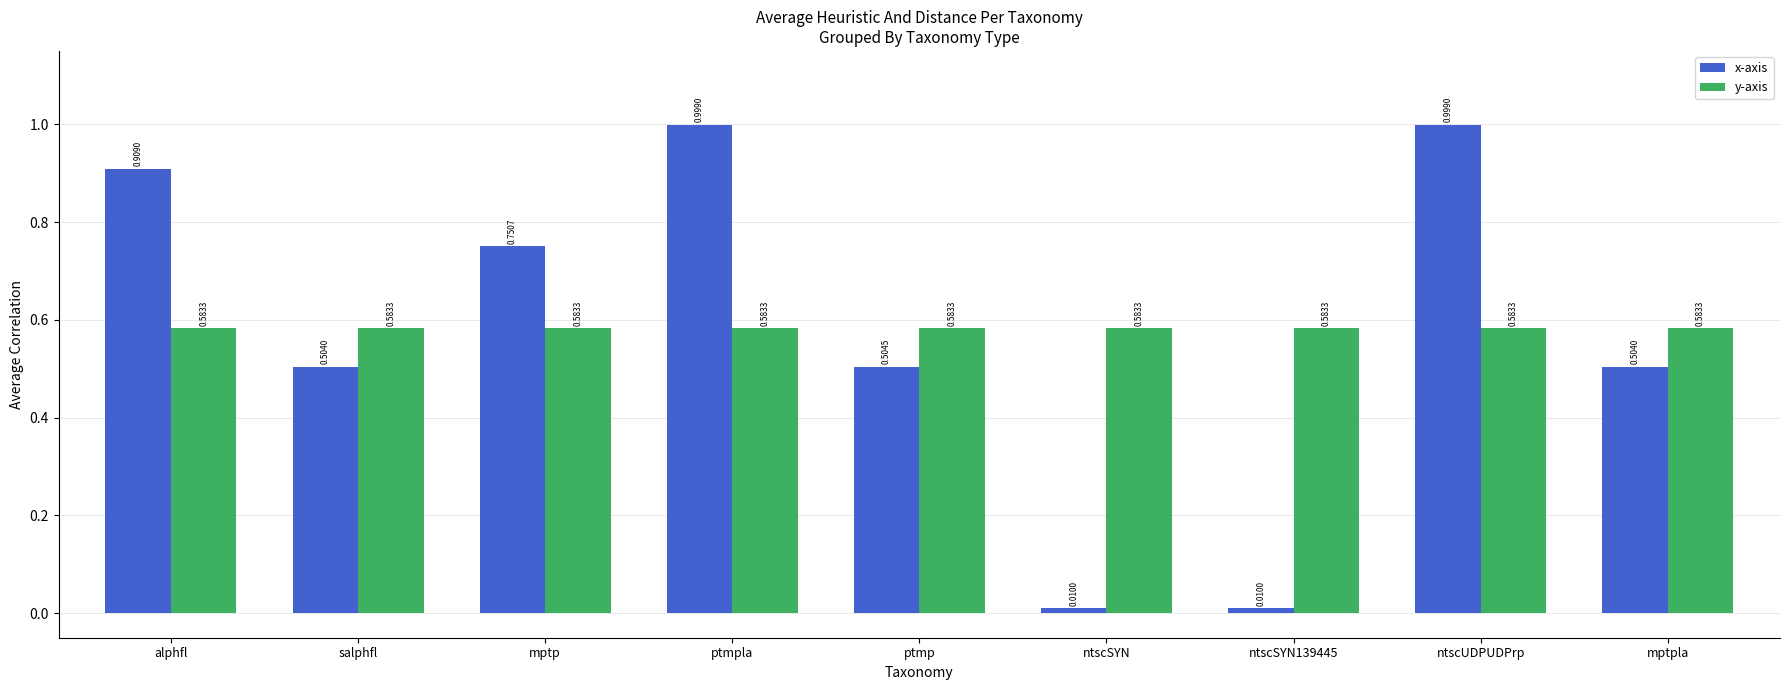

What is the sum of all y-axis values?

5.2